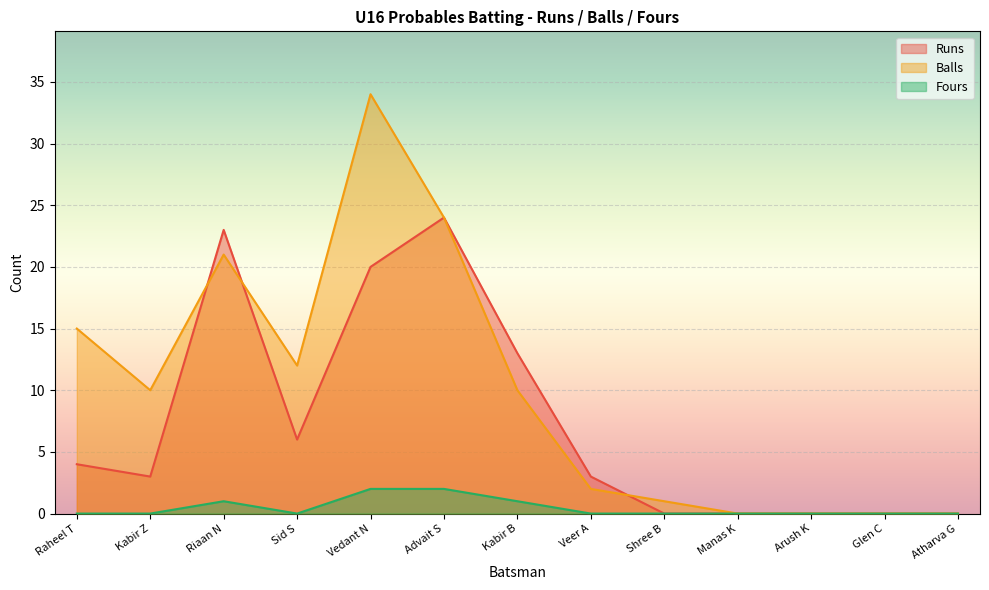

Reading left to right, transcribe all the data shown in this chart.

Runs: Raheel T=4	Kabir Z=3	Riaan N=23	Sid S=6	Vedant N=20	Advait S=24	Kabir B=13	Veer A=3	Shree B=0	Manas K=0	Arush K=0	Glen C=0	Atharva G=0
Balls: Raheel T=15	Kabir Z=10	Riaan N=21	Sid S=12	Vedant N=34	Advait S=24	Kabir B=10	Veer A=2	Shree B=1	Manas K=0	Arush K=0	Glen C=0	Atharva G=0
Fours: Raheel T=0	Kabir Z=0	Riaan N=1	Sid S=0	Vedant N=2	Advait S=2	Kabir B=1	Veer A=0	Shree B=0	Manas K=0	Arush K=0	Glen C=0	Atharva G=0